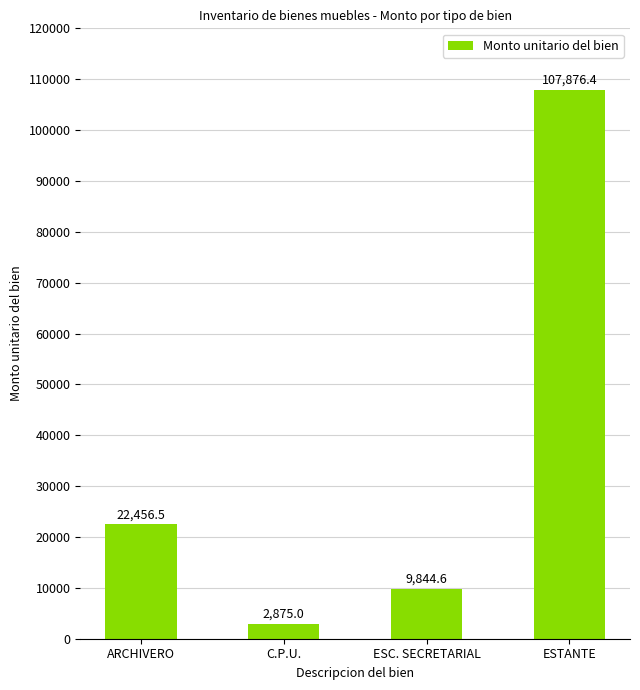

Count the number of categories in the chart.

4